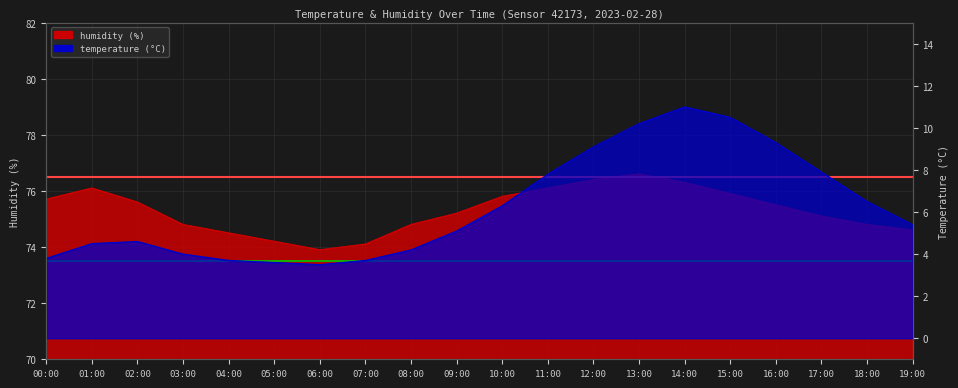

What position from the right is 15:00?

5